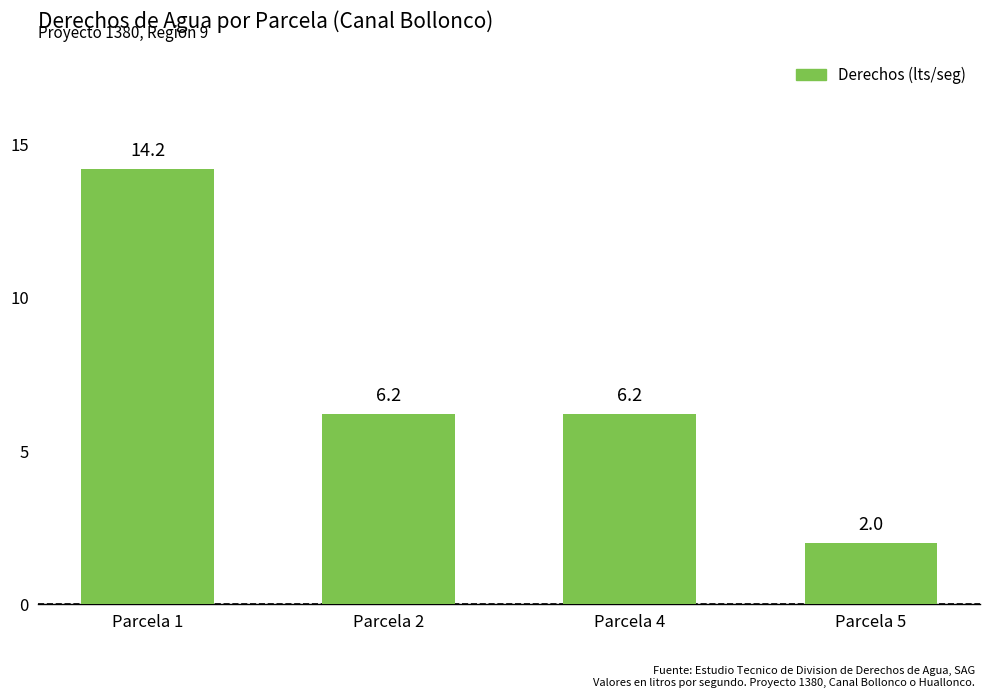

Reading left to right, extract all data points from this chart.

14.2	6.2	6.2	2.0